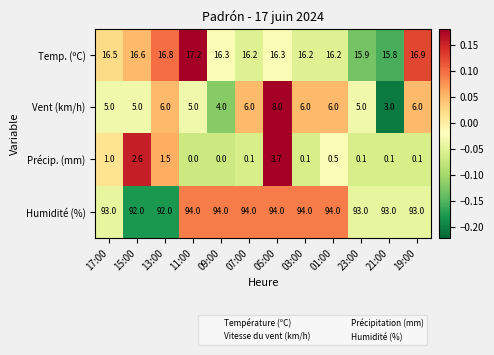

Read the Temp. (ºC) value at 19:00.

16.9